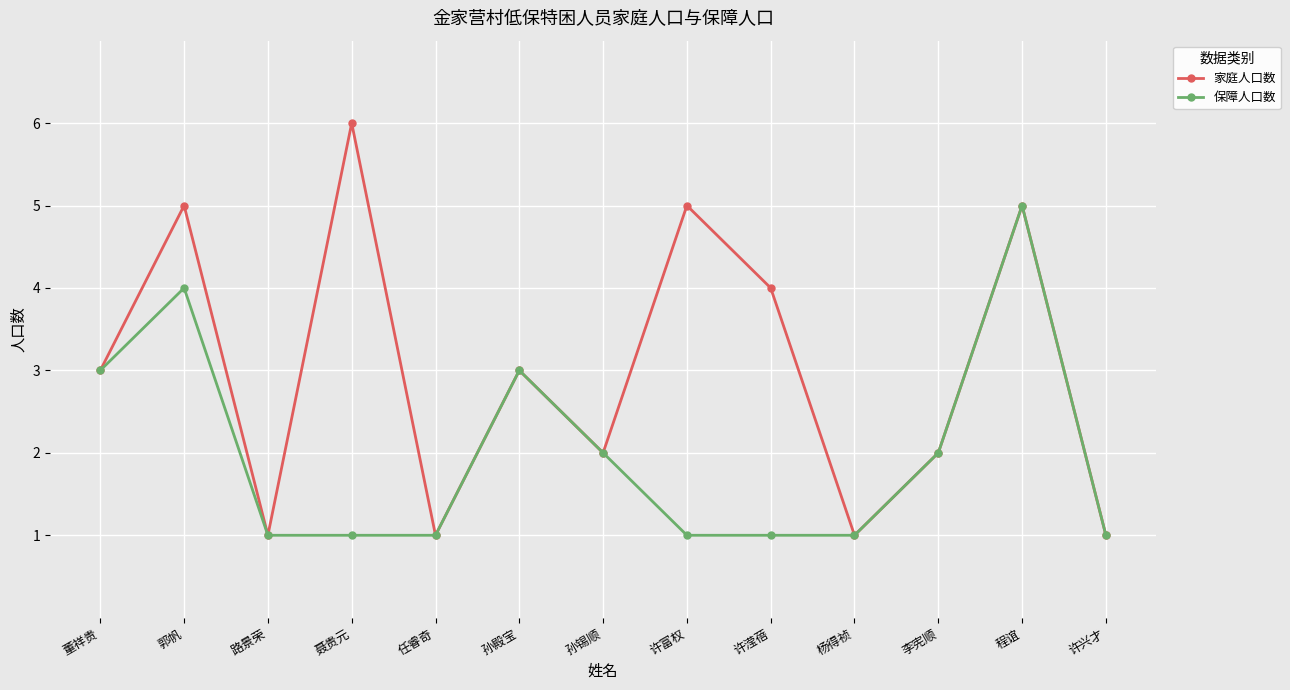

True or false: 保障人口数 has a value of 1 at 路景荣.

True